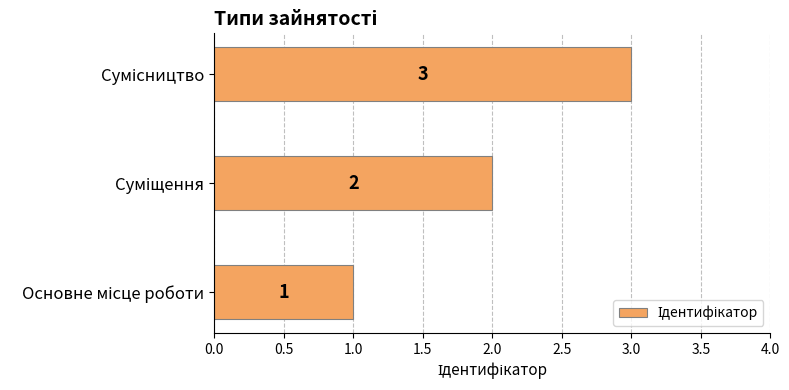

What is the maximum value shown in the chart?

3